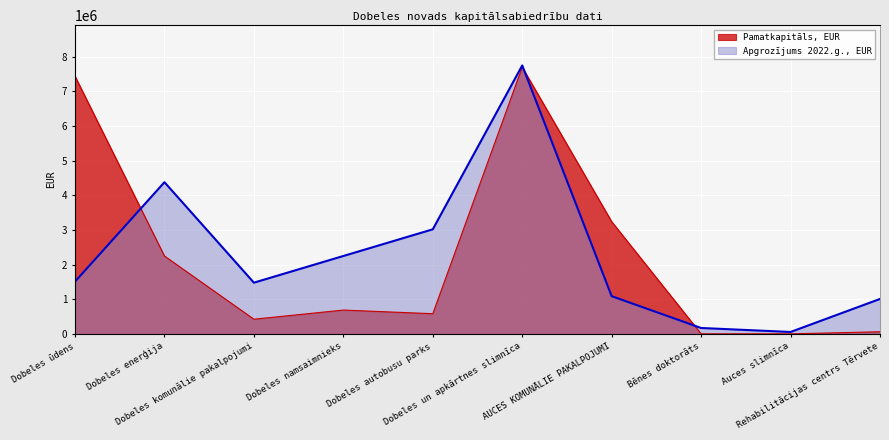

Which series has the largest total across all categories?

Apgrozījums 2022.g., EUR